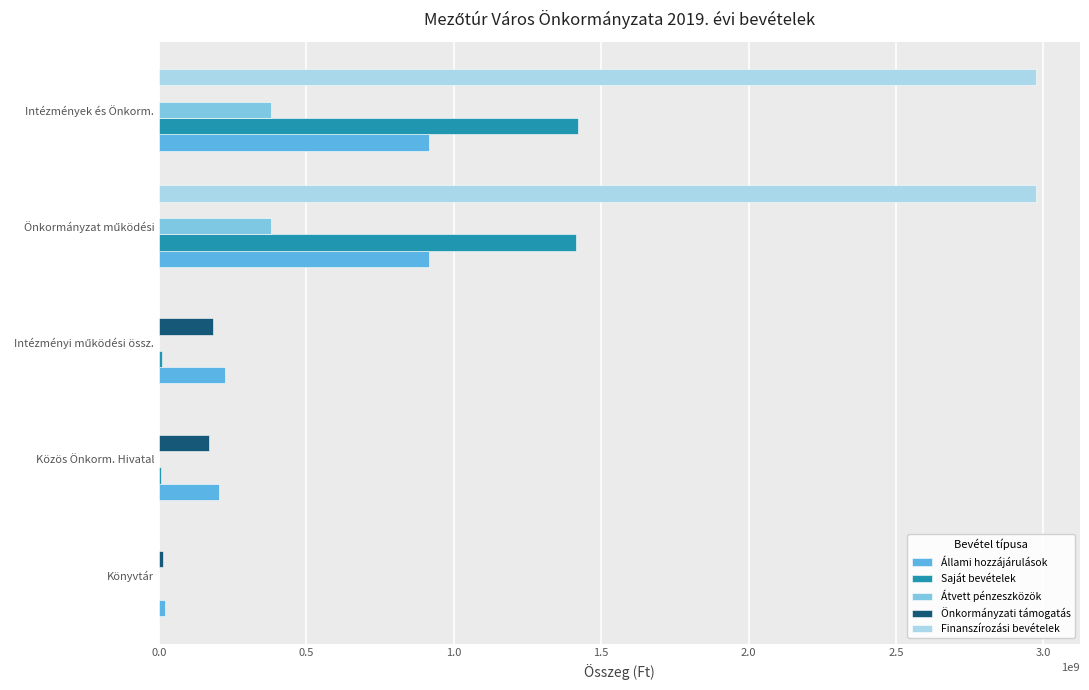

What is the sum of all Saját bevételek values?

2854550237